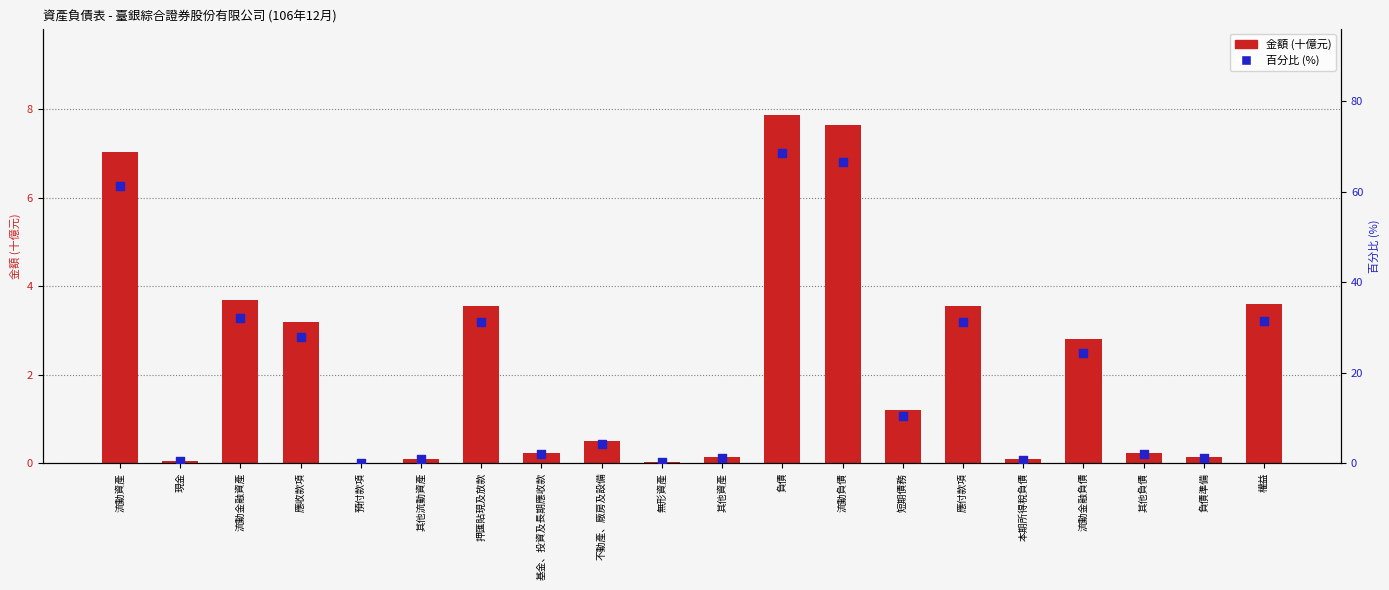

Which series has the largest Y range (max minus min)?

百分比 (%)